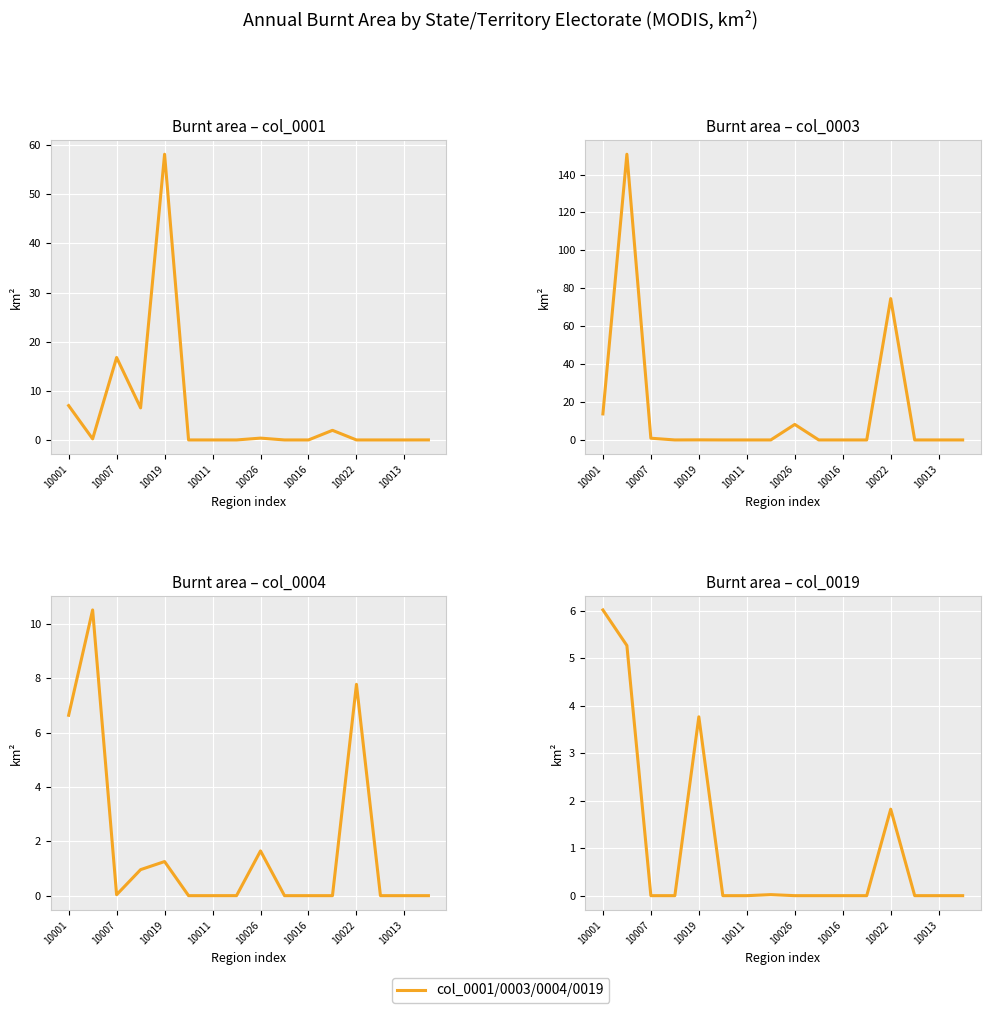

Where do 0019 and 0004 first cross each other?

10017 and 10019